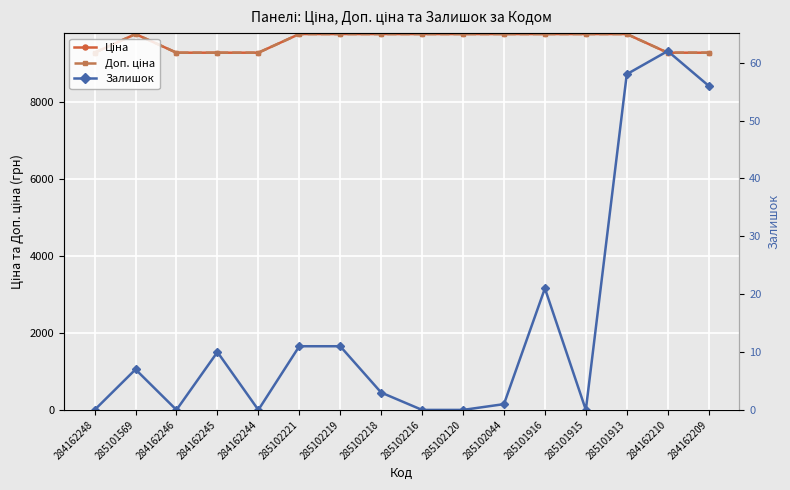

True or false: Доп. ціна has a value of 2785.8 at 285101569.

False